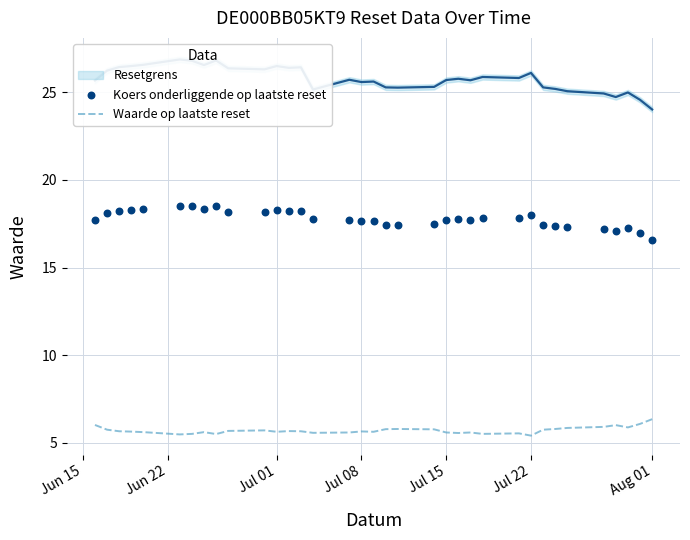

At how many categories does at least one series exceed 6?

35